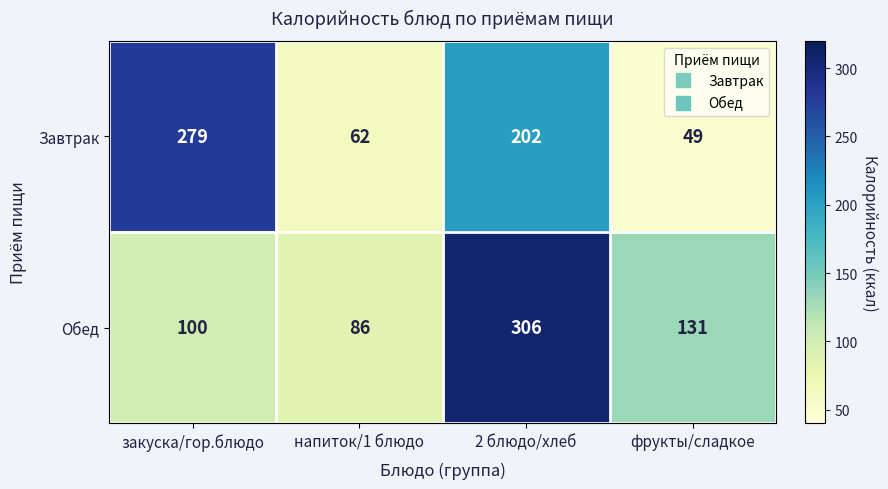

Rank the series by their average value, from lowest to highest.

Завтрак, Обед